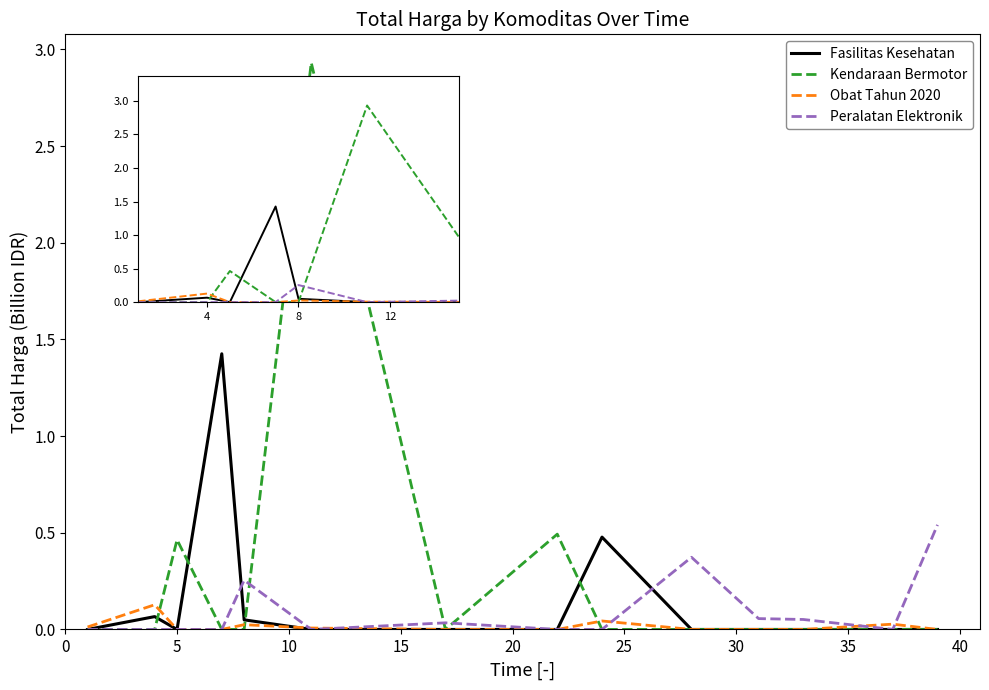

List the series in order of their peak value, lowest first.

Obat Tahun 2020, Peralatan Elektronik, Fasilitas Kesehatan, Kendaraan Bermotor